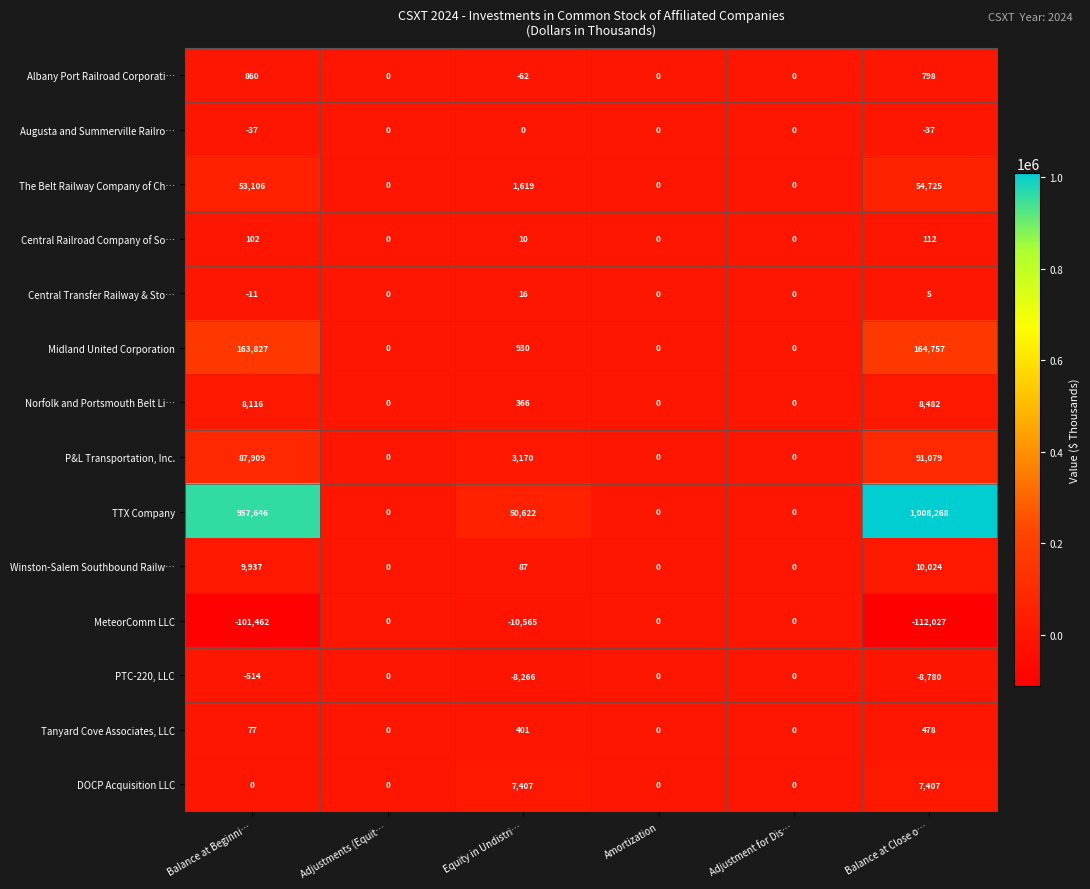

Which label corresponds to the largest value in the chart?

Balance at Close o…